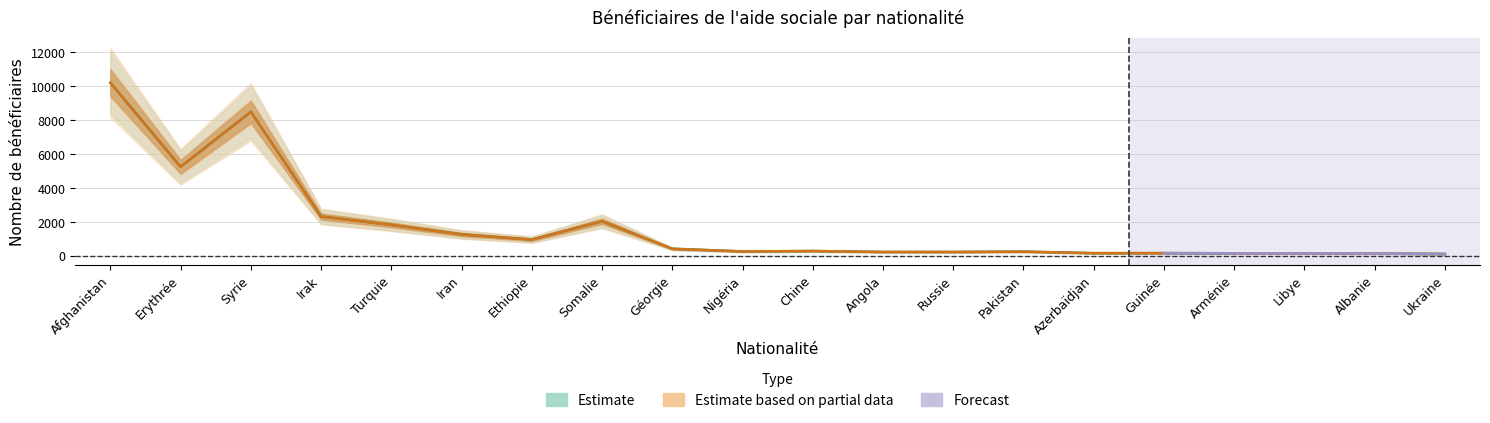

Where is the first local maximum for Proportion?

Syrie